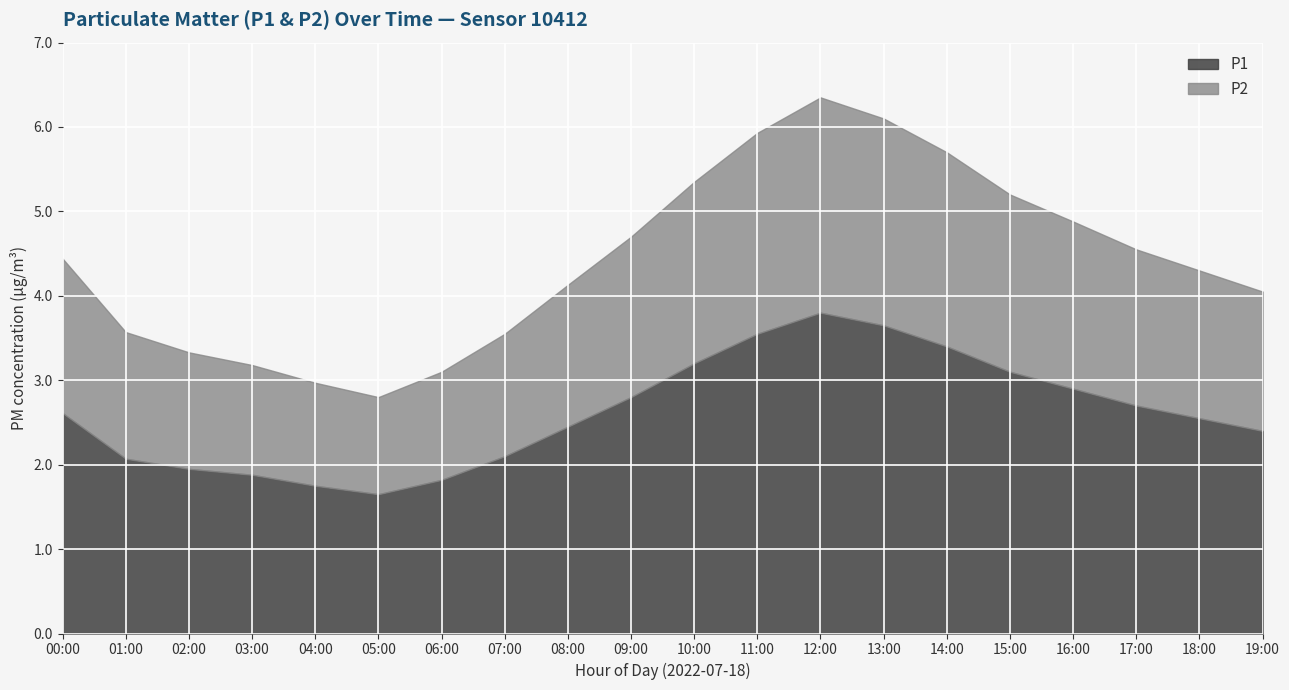

Reading left to right, extract all data points from this chart.

P1: 2.6	2.1	1.9	1.9	1.8	1.6	1.8	2.1	2.5	2.8	3.2	3.5	3.8	3.6	3.4	3.1	2.9	2.7	2.5	2.4
P2: 1.8	1.5	1.4	1.3	1.2	1.1	1.3	1.4	1.7	1.9	2.1	2.4	2.5	2.5	2.3	2.1	2.0	1.9	1.8	1.6